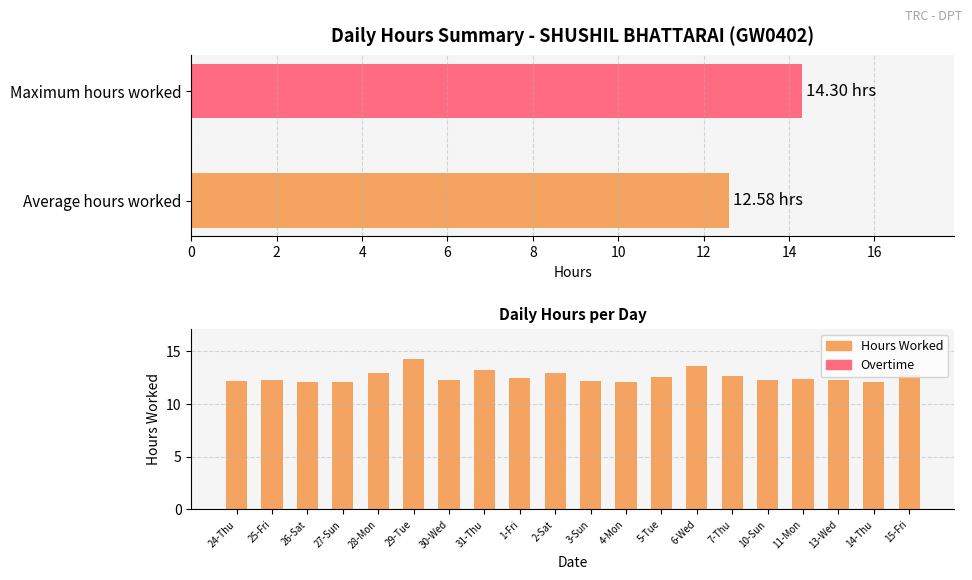

Which series has the largest total across all categories?

Hours Worked